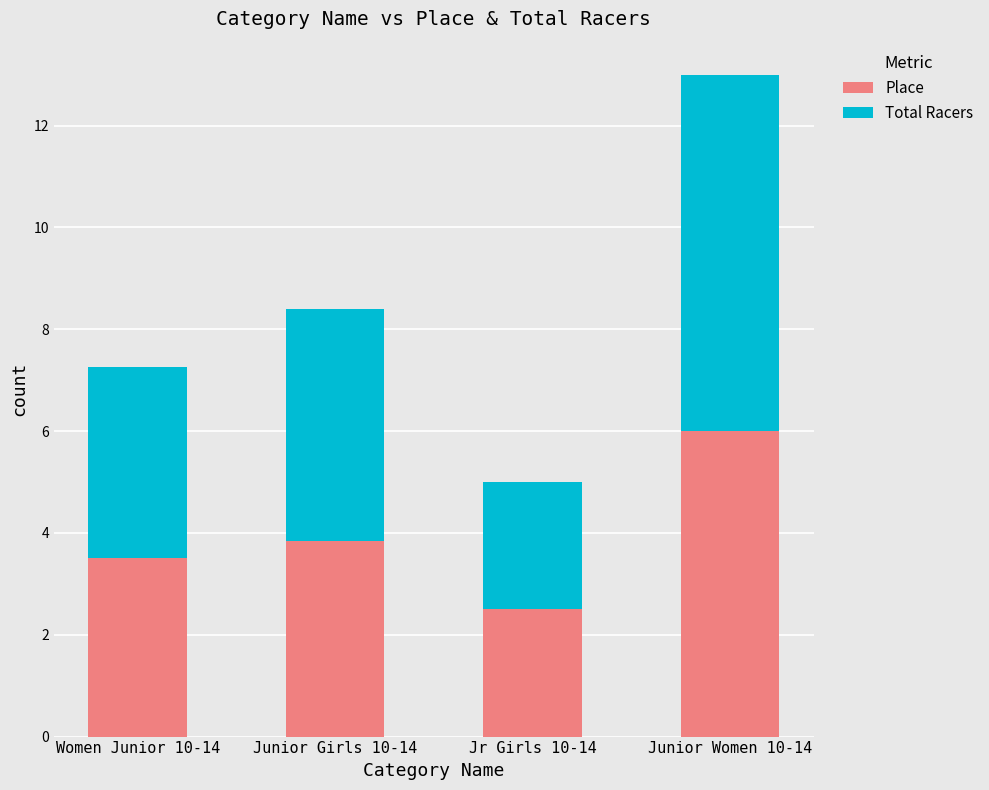

Reading left to right, transcribe the values for Place.

3.5	3.8	2.5	6.0